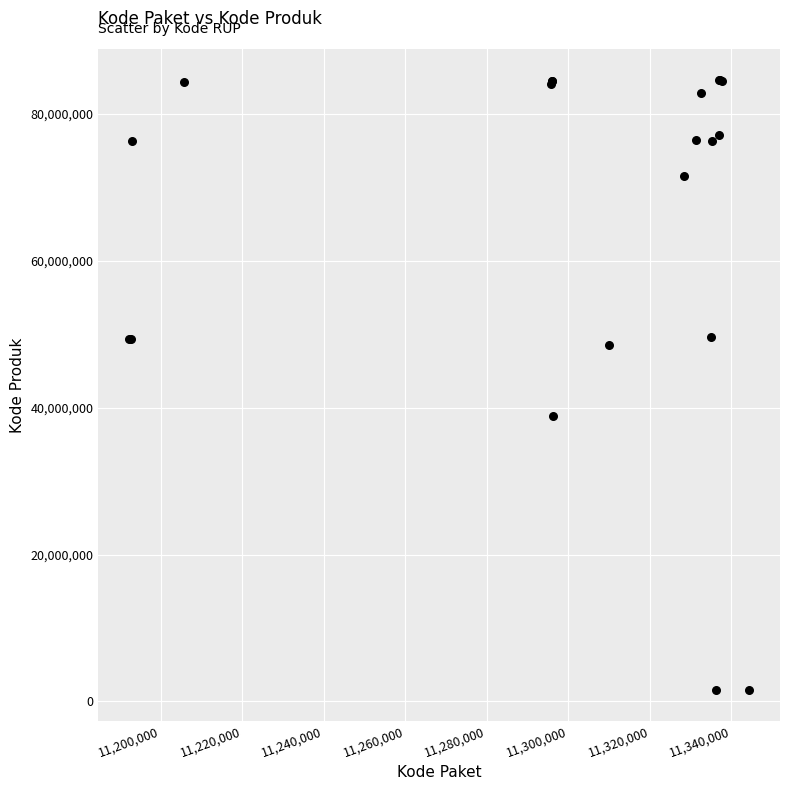

What Y value in the scatter plot is closest to 43108744?

38839757